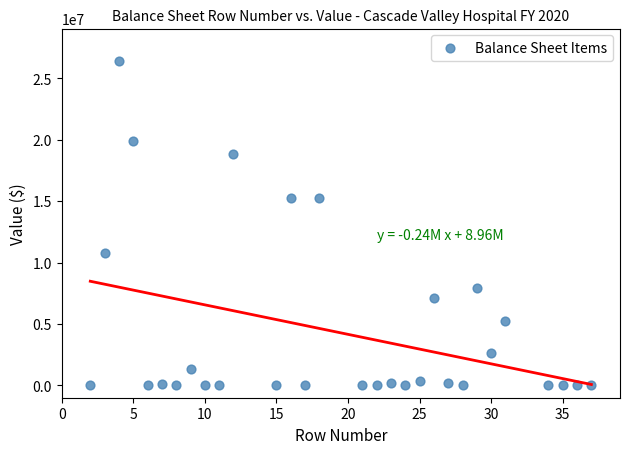

What is the range of X values (max minus min)?

35